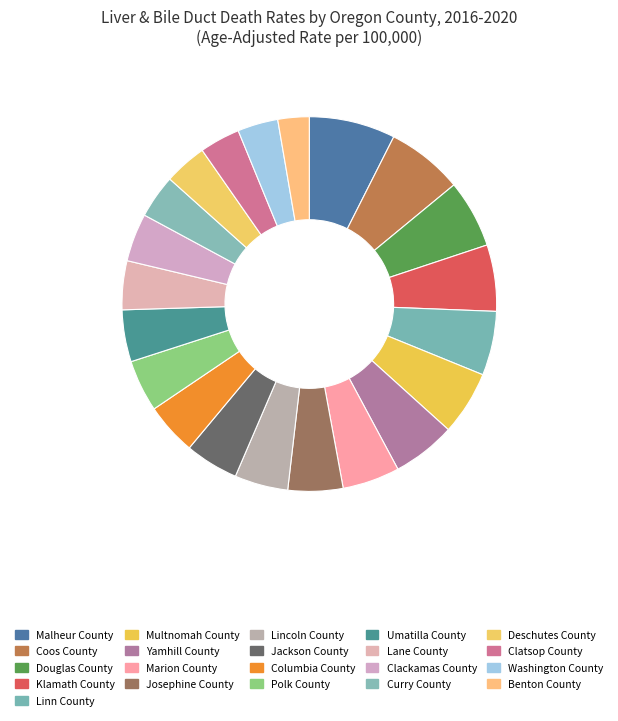

What is the change in value from Malheur County to Klamath County?

-2.6